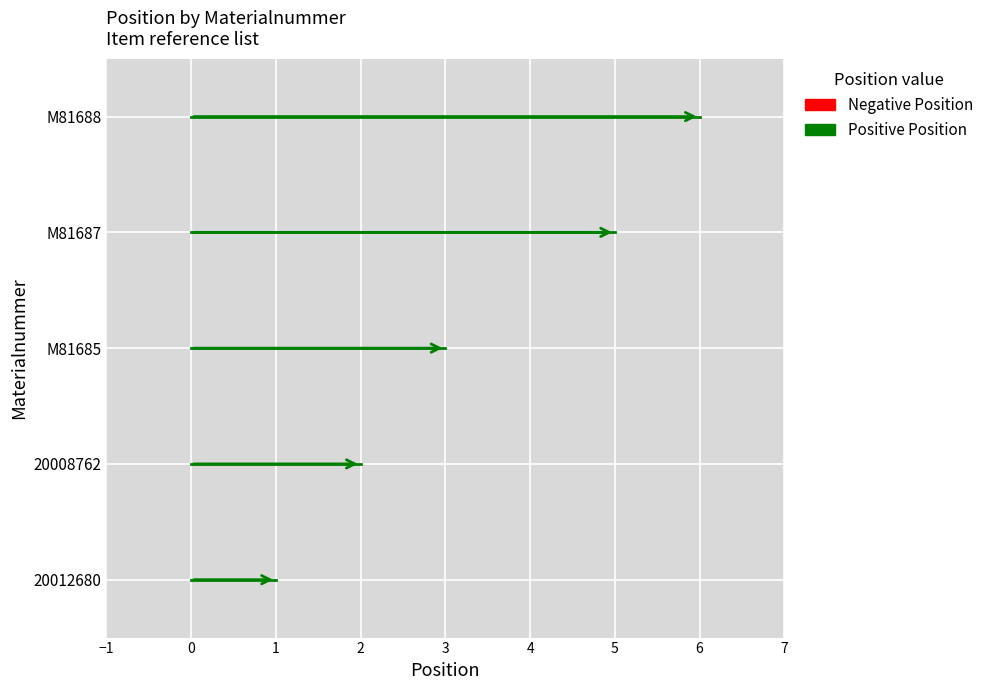

Rank the categories by value from lowest to highest.

20012680, 20008762, M81685, M81687, M81688